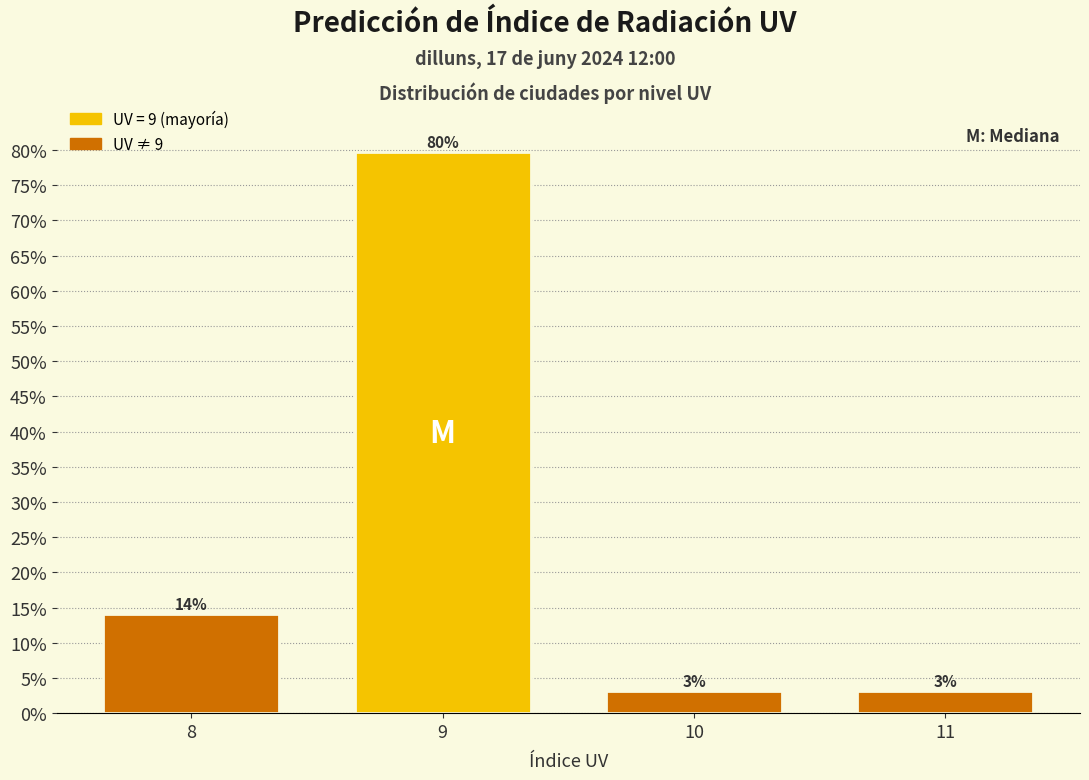

Which has a higher value, 10 or 8?

8